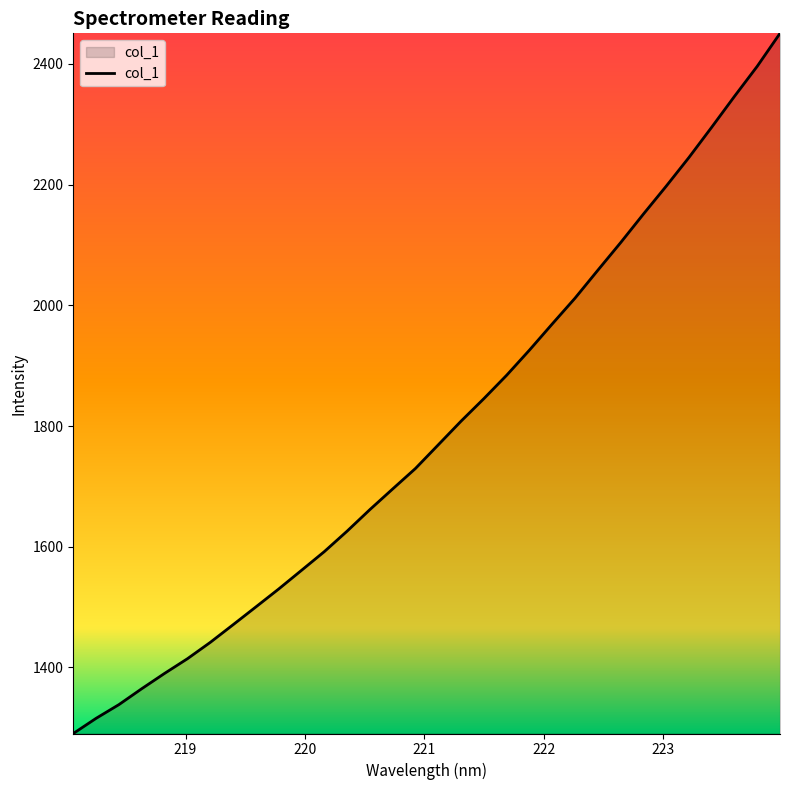

True or false: the data has more than 2 interior local peaks.

False